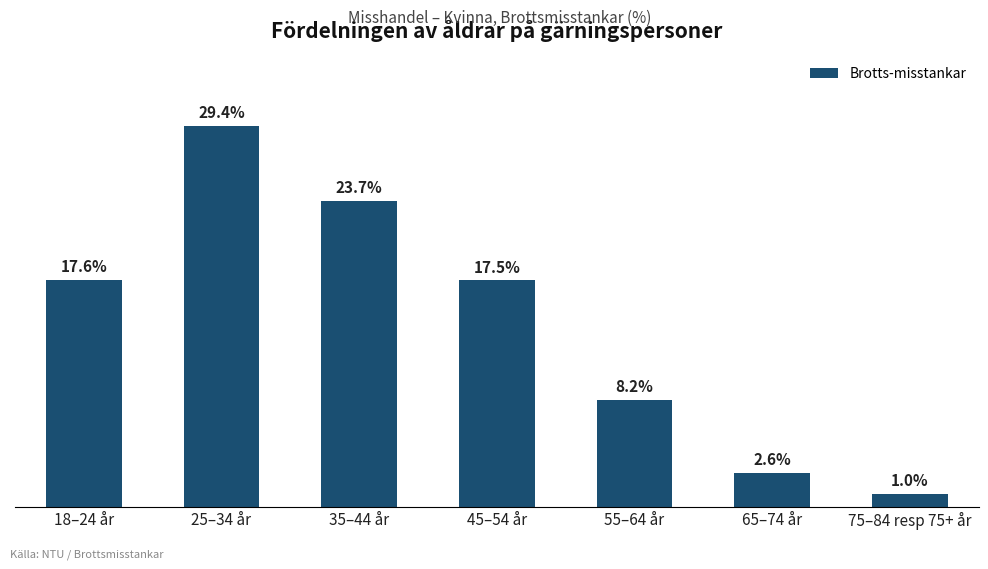

At which label is the value closest to 15?

45–54 år